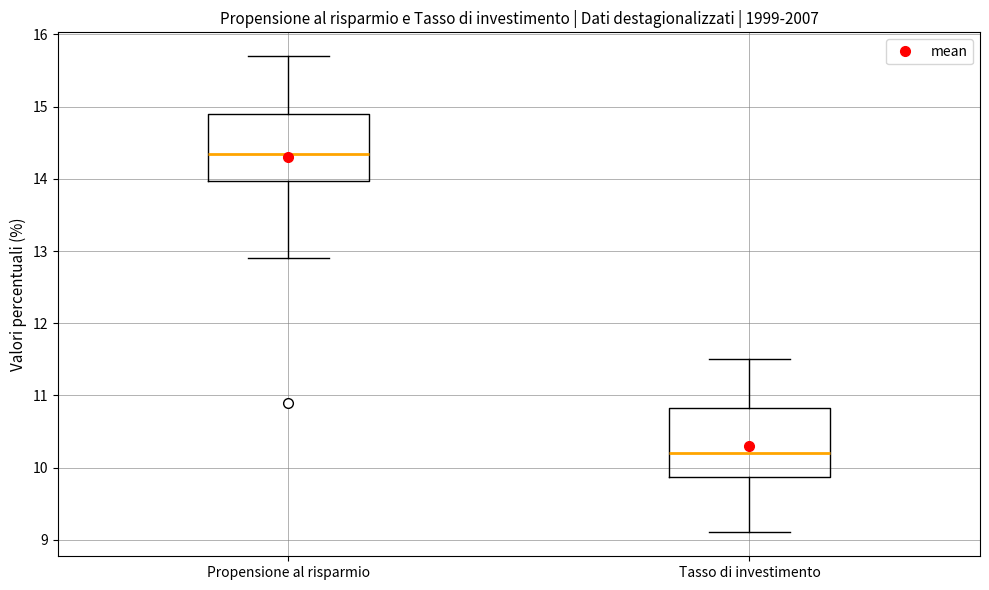

Where does the median line of the box for Propensione al risparmio sit on the y-axis? The values are not printed on the chart, so give them approximately, as read against the axis.

14.4